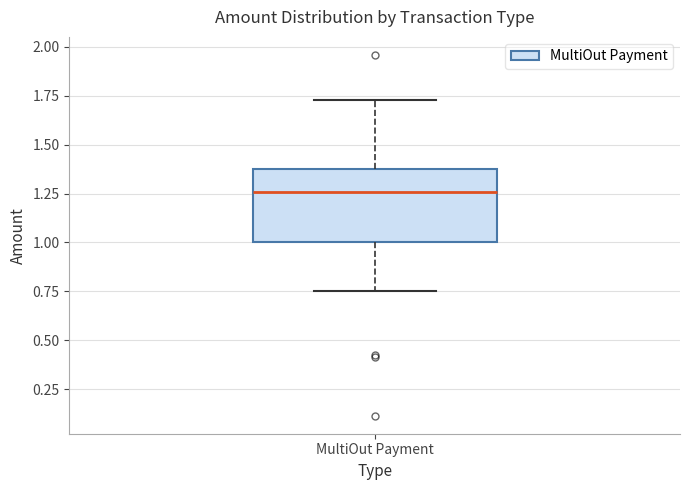

Transcribe this box plot: give where the median line is, the range the box spans, and where the two whiskers end, as read against the y-axis. The values are not printed on the chart, so give them approximately, as read against the axis.

median 1.25, box 1.00 to 1.35, whiskers 0.75 to 1.75